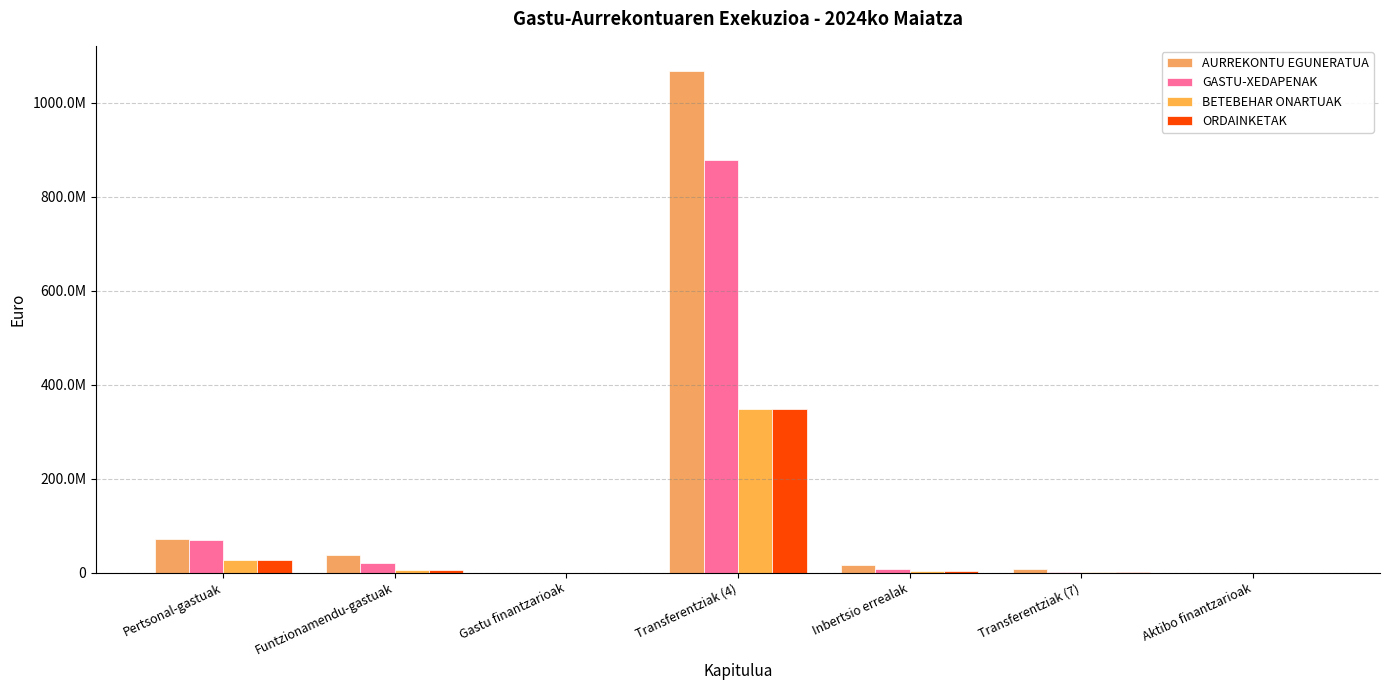

Which series has the largest total across all categories?

AURREKONTU EGUNERATUA